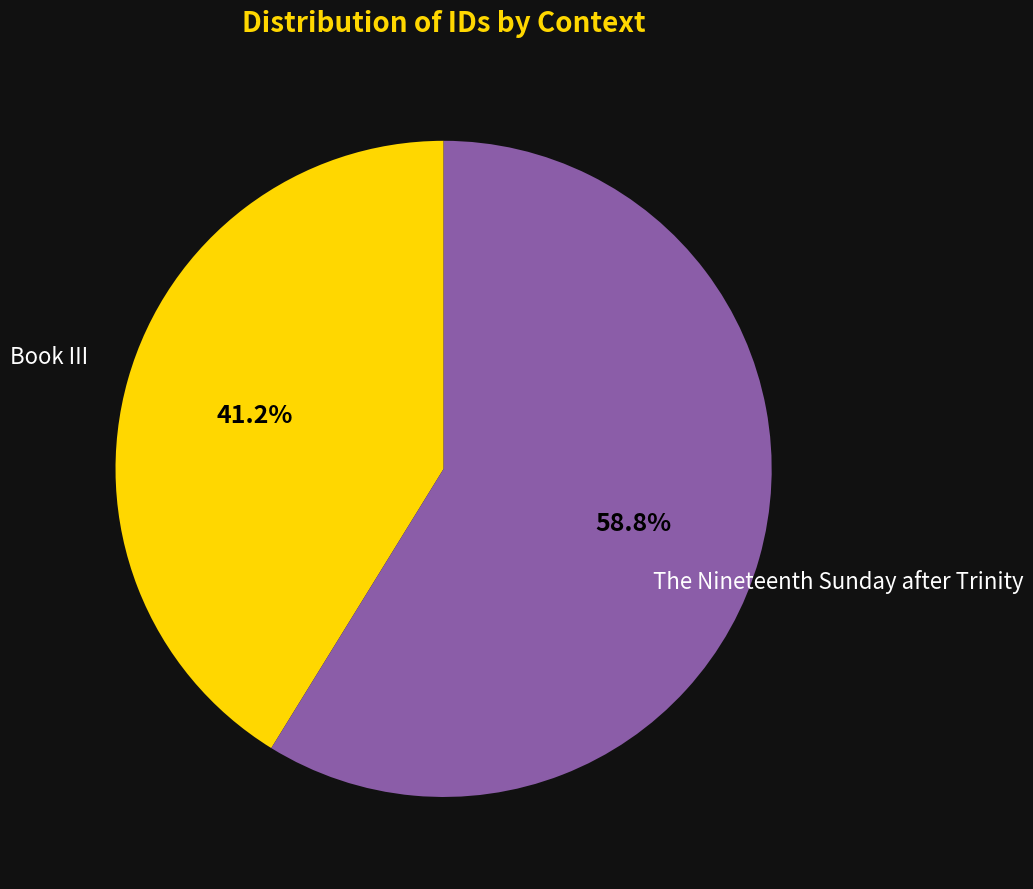

Is there any slice that represents more than half of the pie?

Yes